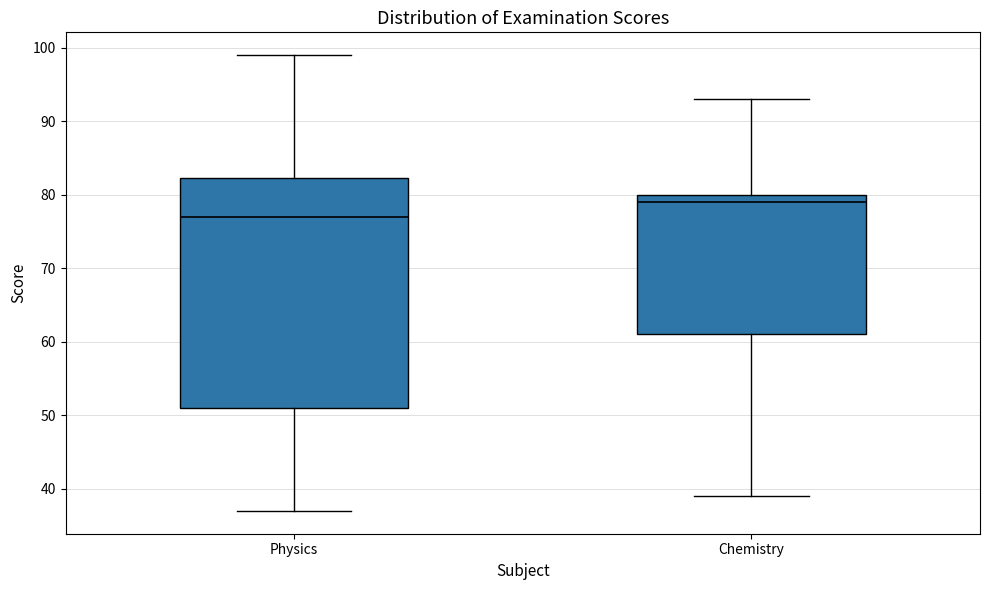

Reading left to right, read every box against the y-axis: the position of its median line, the range the box covers, and the ends of its whiskers. The values are not printed on the chart, so give them approximately, as read against the axis.

Physics: median 77, box 51 to 82, whiskers 37 to 99
Chemistry: median 79, box 61 to 80, whiskers 39 to 93